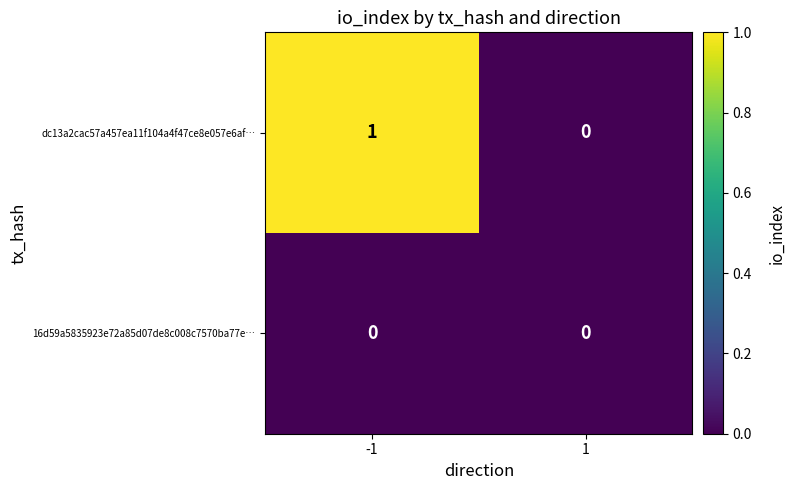

Which series has the widest spread of values?

dc13a2cac57a457ea11f104a4f47ce8e057e6af…